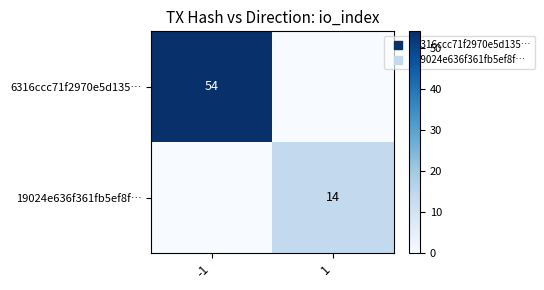

Which series has the widest spread of values?

6316ccc71f2970e5d135…